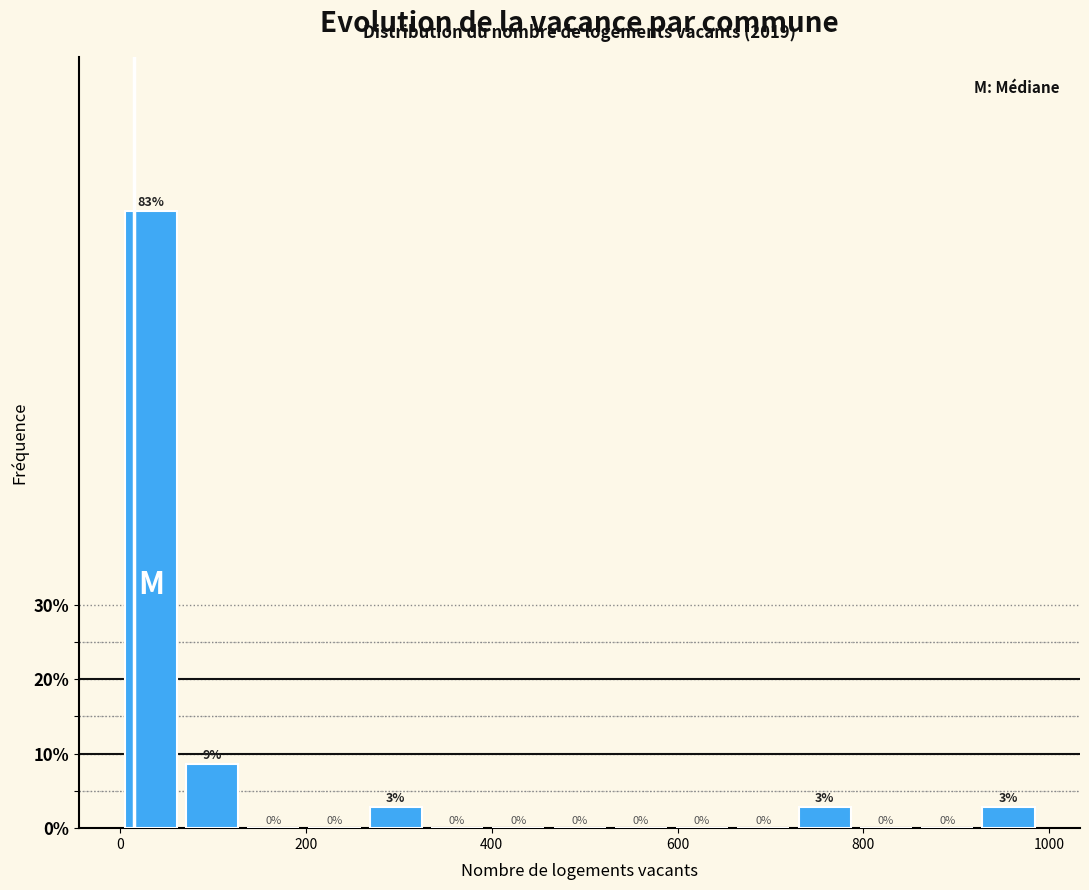

Around what value on the x-axis is the tallest bar? Give the approximate position of its centre, as read against the axis.

40